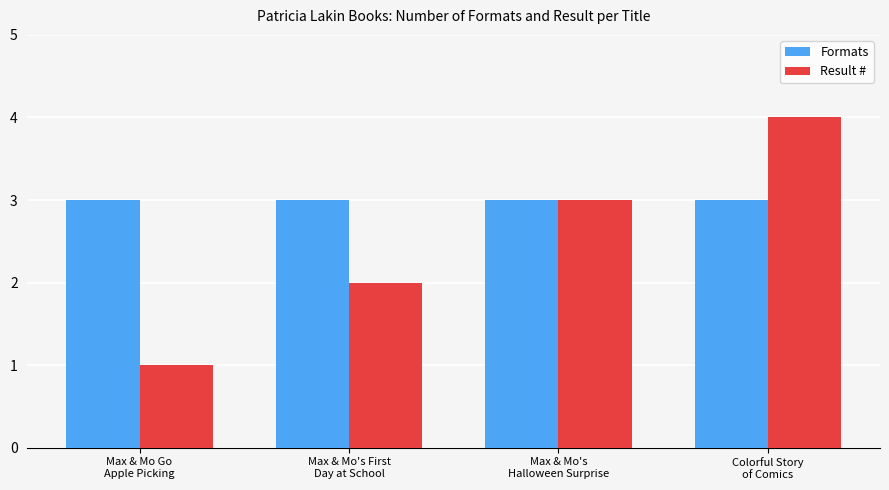

Which category has the highest value across all series?

Colorful Story
of Comics